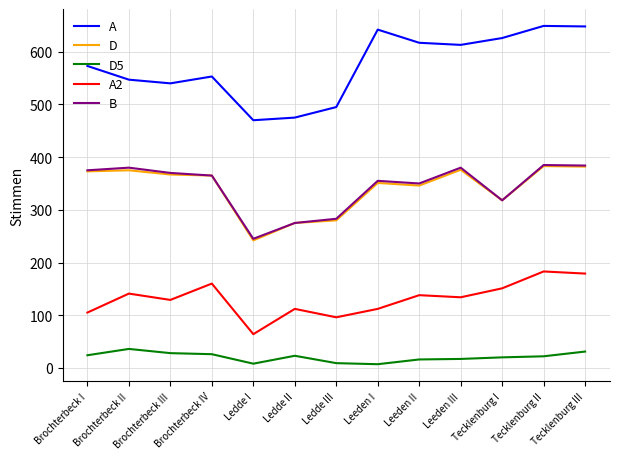

What is the spread (max minus min) of values at Tecklenburg III?

617